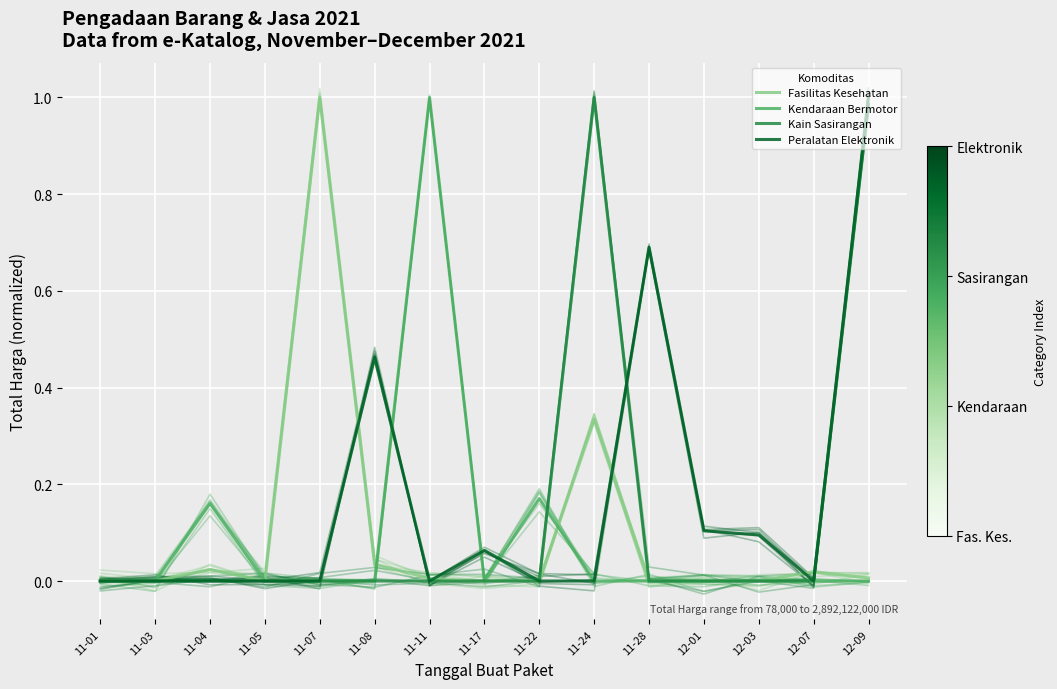

Which series has the largest total across all categories?

Peralatan Elektronik